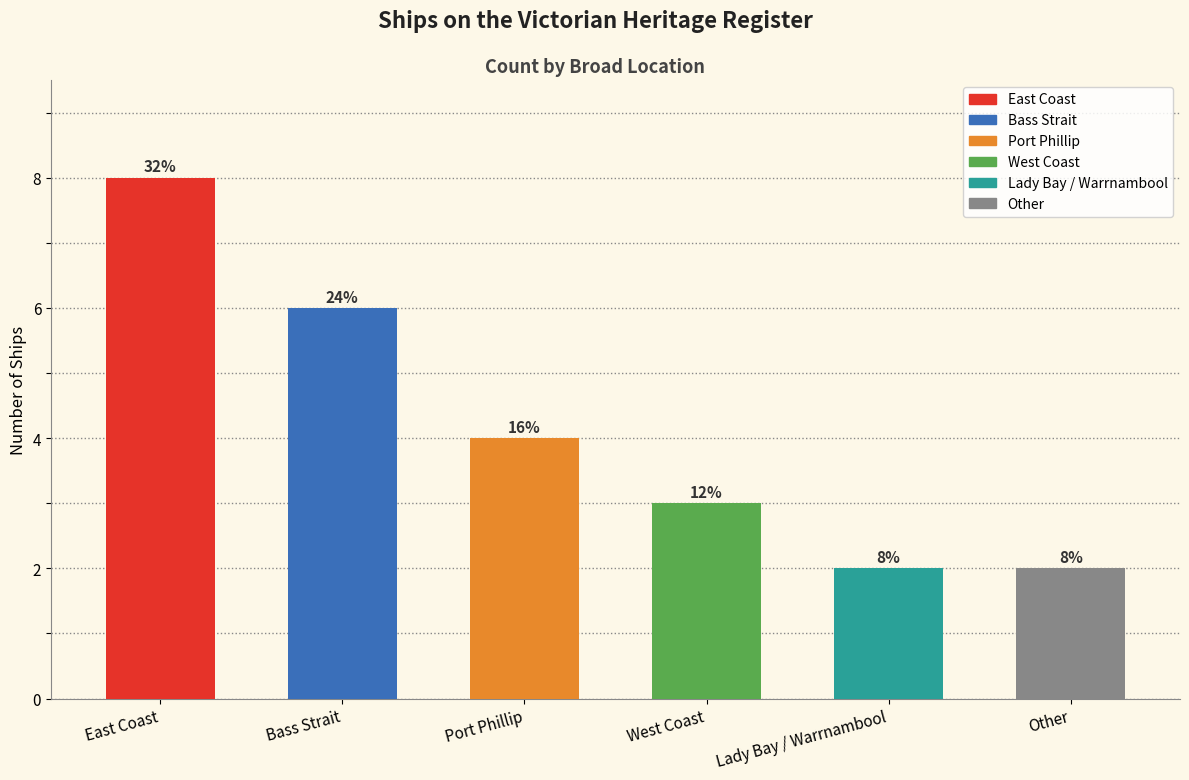

At which category does the chart reach its minimum across all series?

Lady Bay / Warrnambool